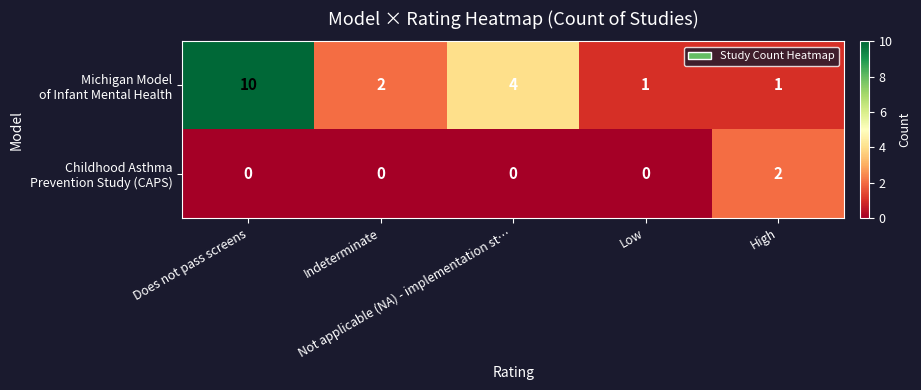

What is the maximum value shown in the chart?

10